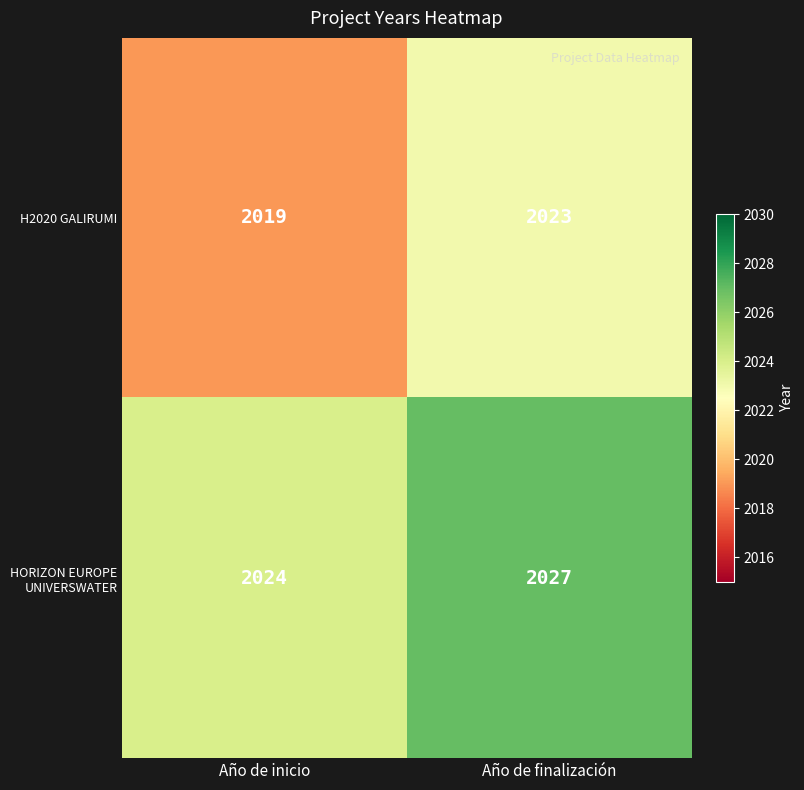

Which series has the largest total across all categories?

HORIZON EUROPE UNIVERSWATER